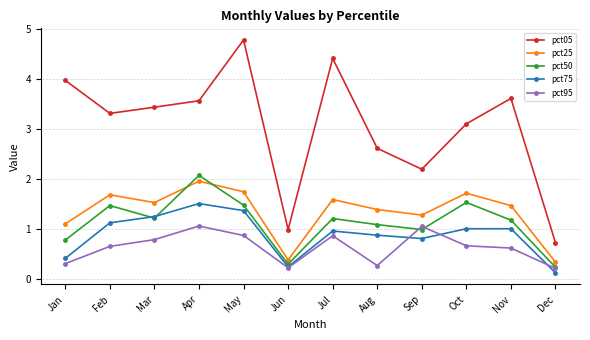

What is the total value across all series at Jun?

2.1